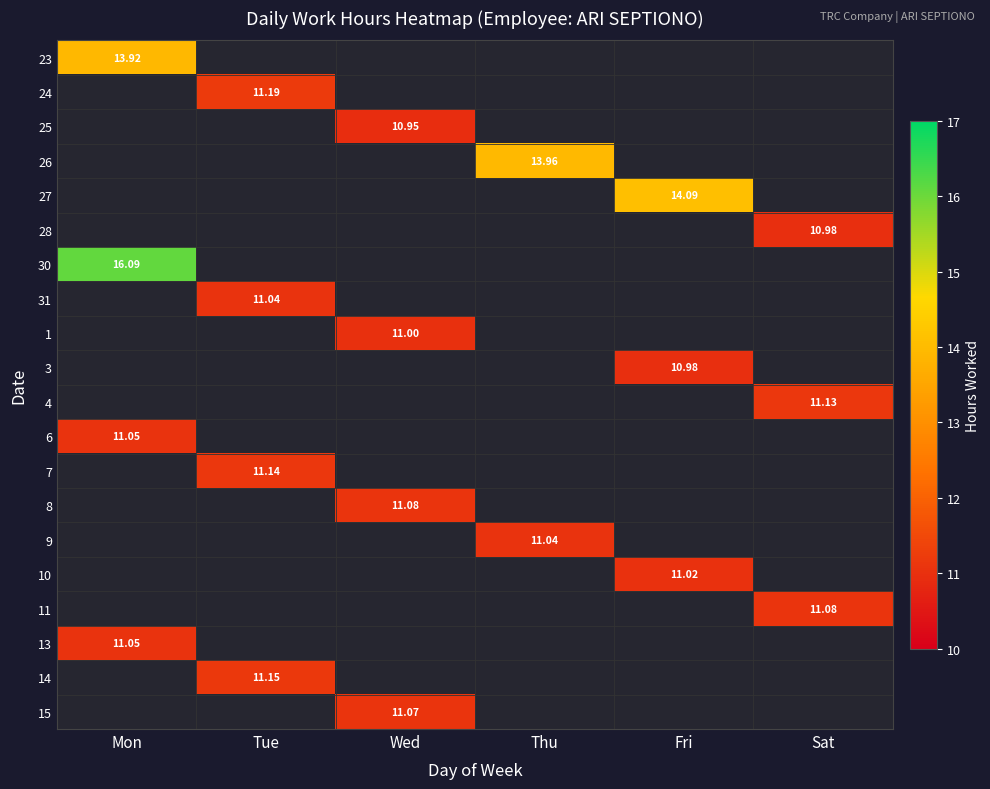

At which category does the chart reach its peak across all series?

Mon